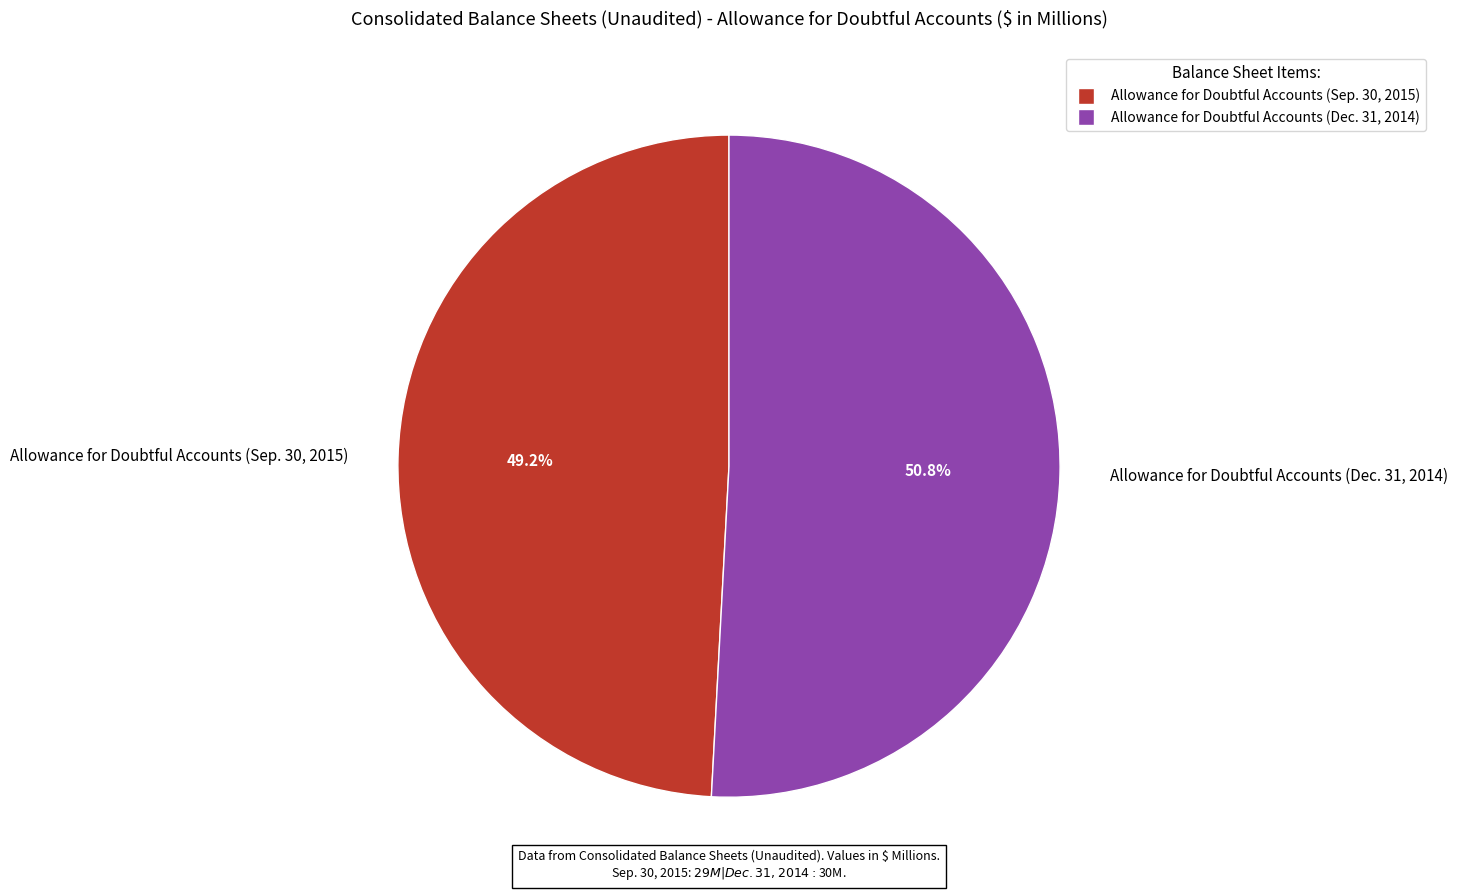

What is the smallest slice in the pie chart?

Allowance for Doubtful Accounts (Sep. 30, 2015)